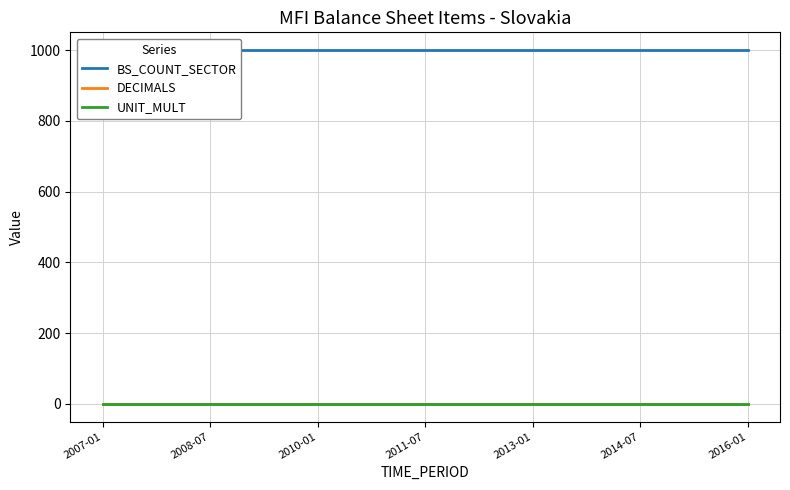

Reading left to right, list all the values displayed in this chart.

BS_COUNT_SECTOR: 1000	1000	1000	1000	1000	1000	1000	1000	1000	1000	1000	1000	1000	1000	1000	1000	1000	1000	1000
DECIMALS: 1	1	1	1	1	1	1	1	1	1	1	1	1	1	1	1	1	1	1
UNIT_MULT: 0	0	0	0	0	0	0	0	0	0	0	0	0	0	0	0	0	0	0